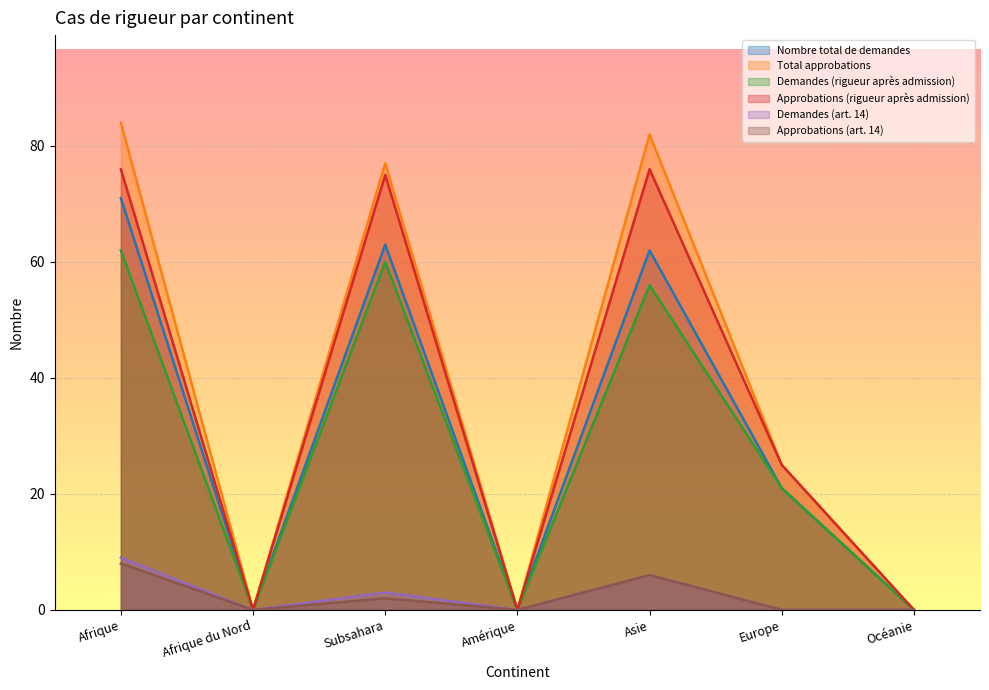

What is the sum of all Approbations (rigueur après admission) values?

252